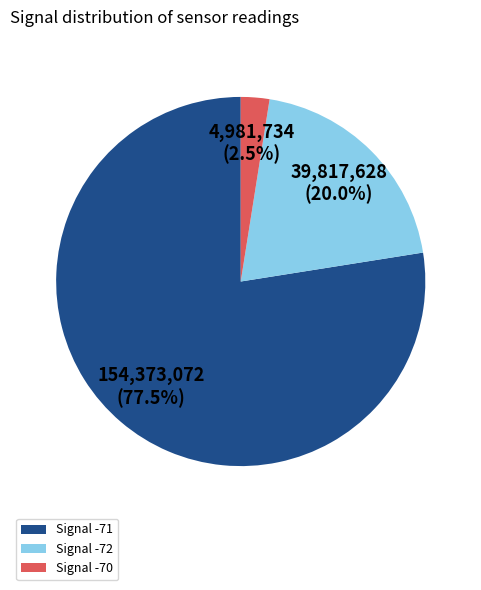

Between Signal -71 and Signal -70, which is larger?

Signal -71